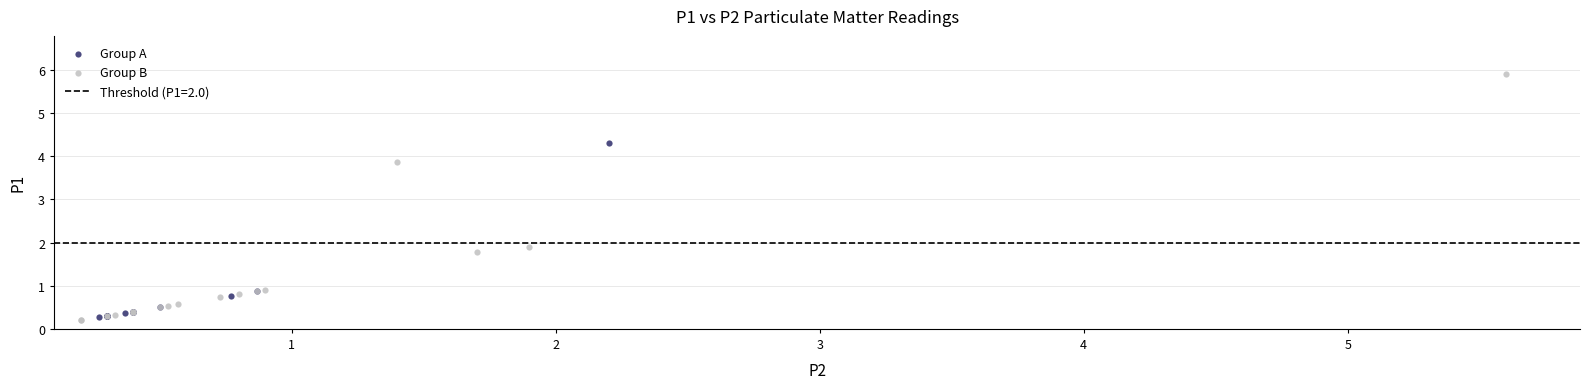

Which series contains the highest Y value?

Group B